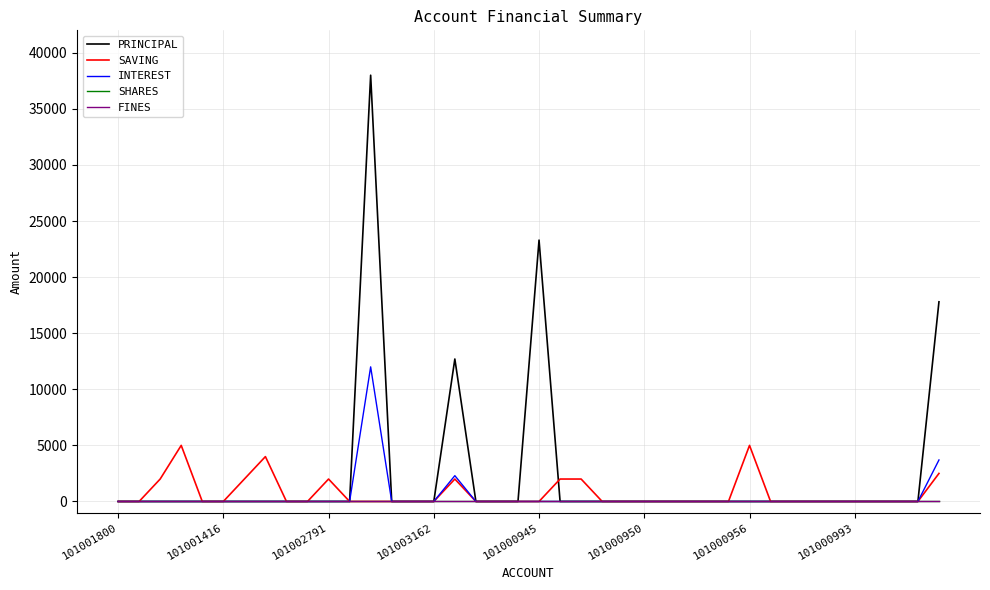

Where is PRINCIPAL nearest to the value 19000?

39